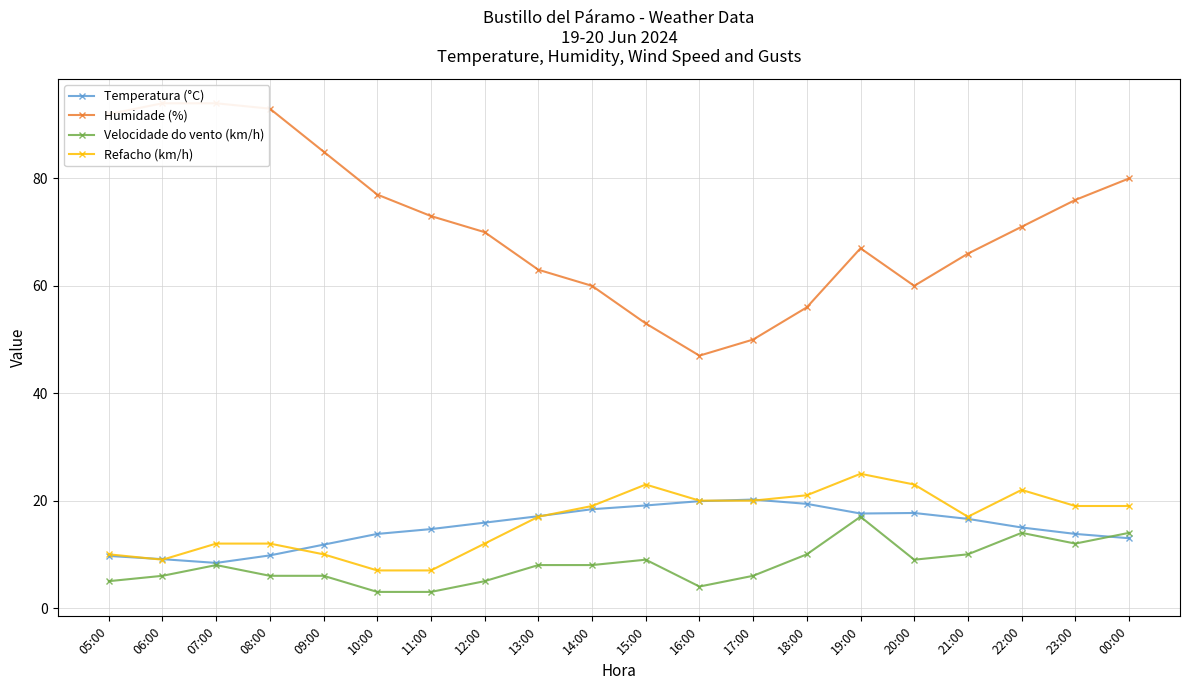

Rank the series at 18:00 from highest to lowest value.

Humidade (%), Refacho (km/h), Temperatura (°C), Velocidade do vento (km/h)